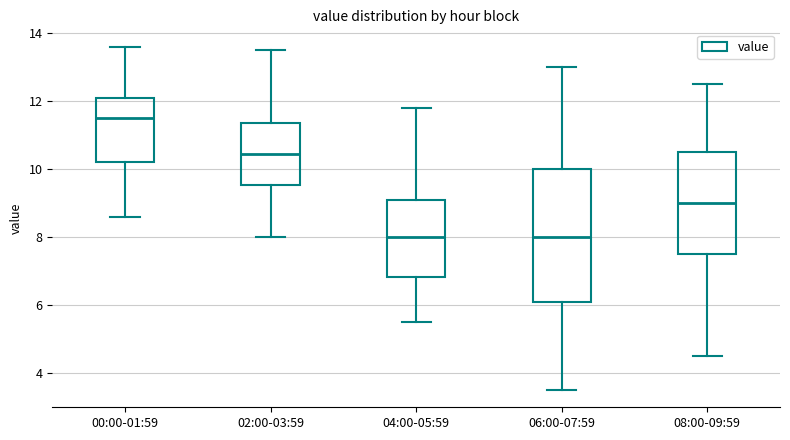

Where does the lower whisker of the box for 06:00-07:59 end on the y-axis? The values are not printed on the chart, so give them approximately, as read against the axis.

3.6